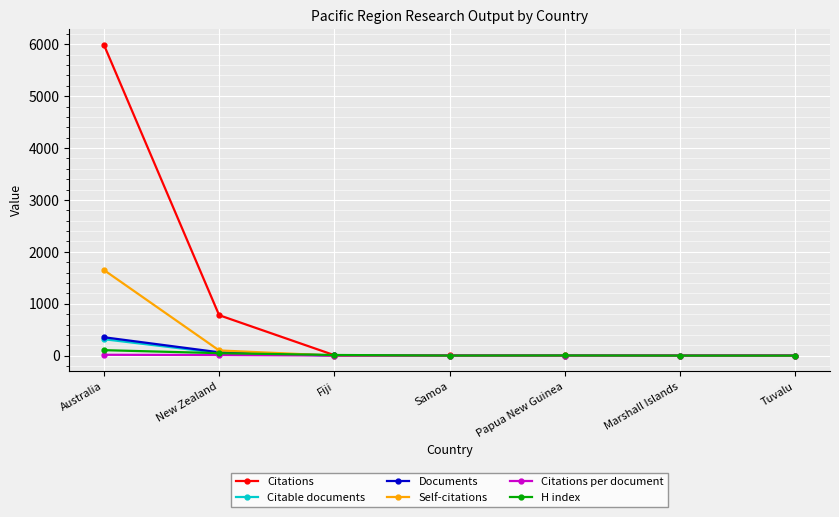

Which series changed the most between New Zealand and Marshall Islands?

Citations